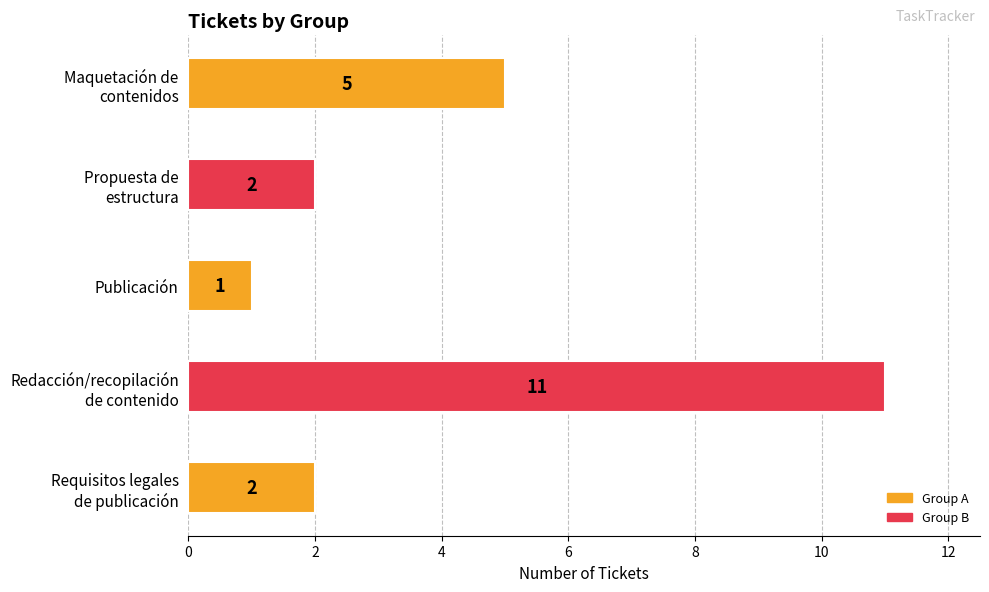

How many series are shown in this chart?

1